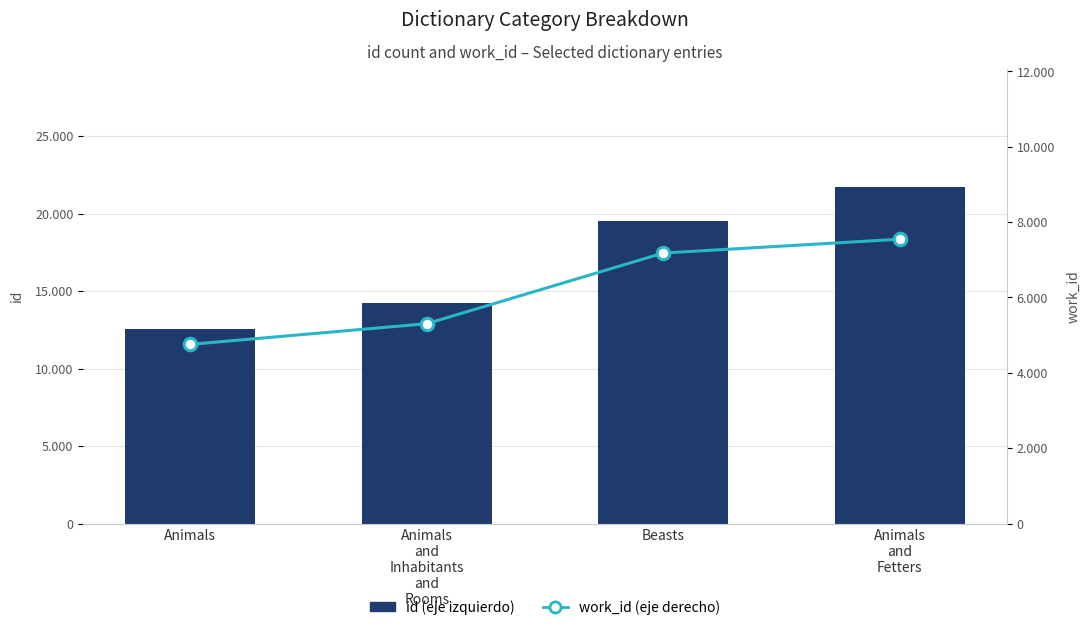

Is the value of id (eje izquierdo) at Animals
and
Fetters greater than the value of work_id (eje derecho) at Animals
and
Fetters?

Yes